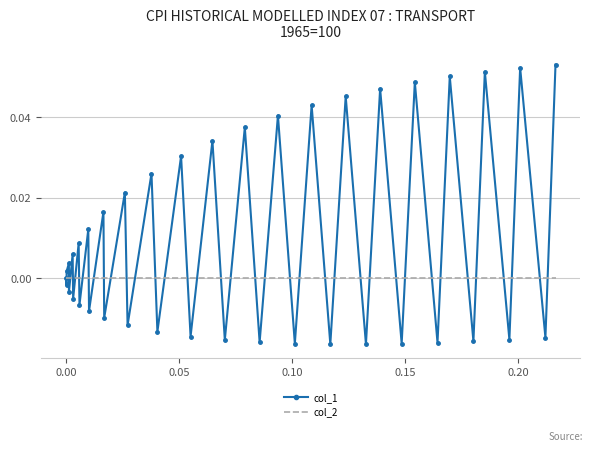

List the series in order of their overall mean, highest first.

col_1, col_2